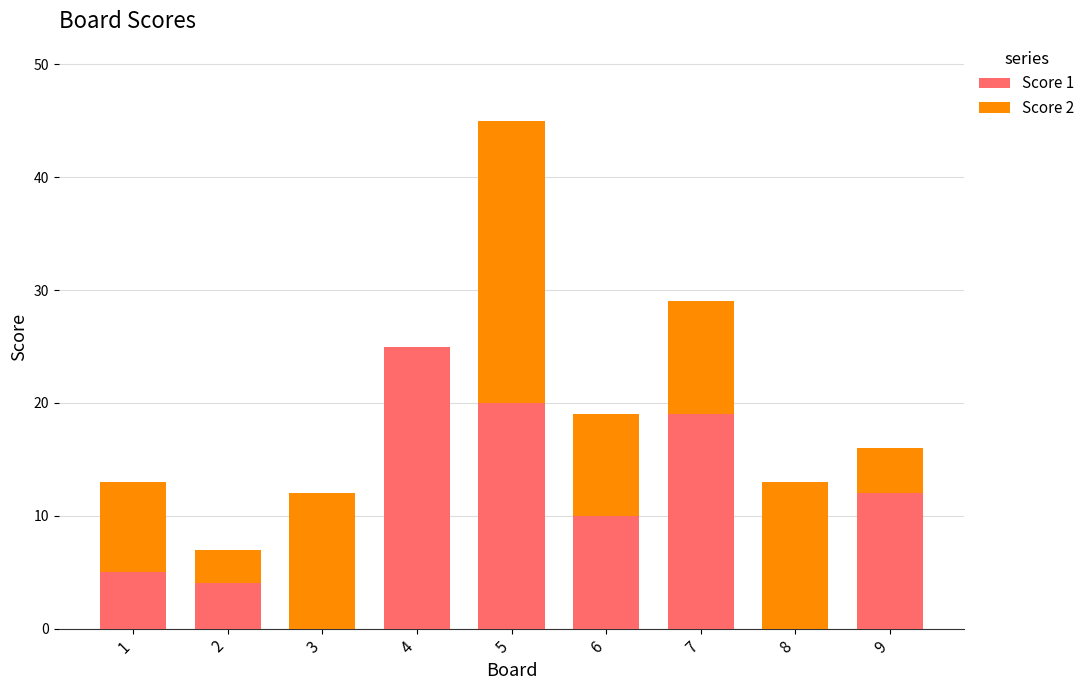

At which category is the sum across all series the highest?

5